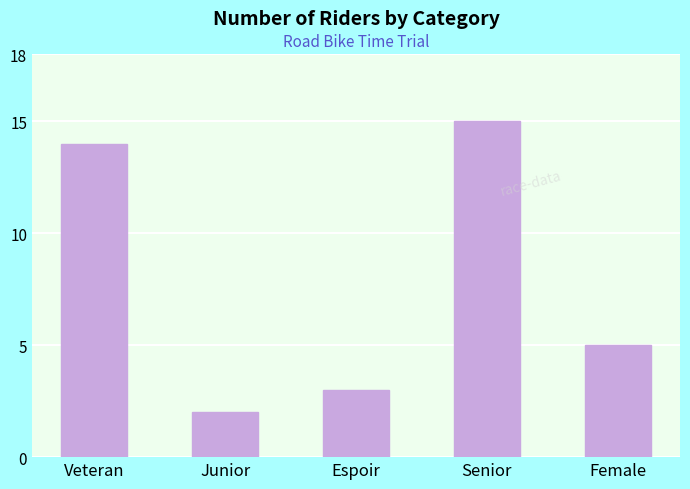

Which has a higher value, Junior or Veteran?

Veteran